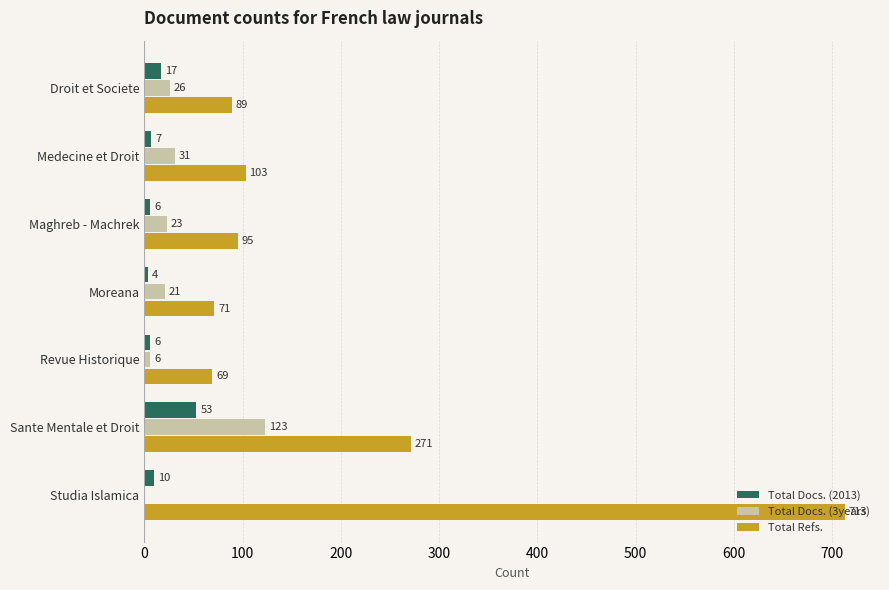

What is the sum of the Total Docs. (2013) values at Moreana and Sante Mentale et Droit?

57